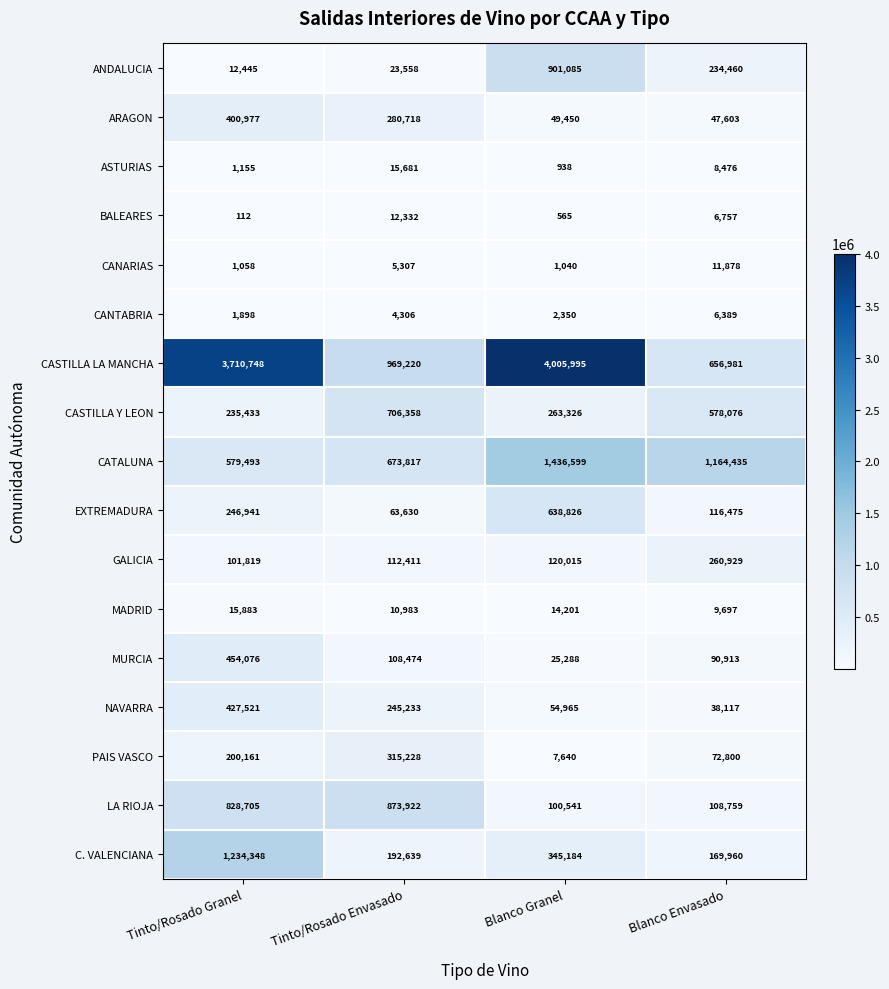

Read the ASTURIAS value at Blanco Envasado.

8476